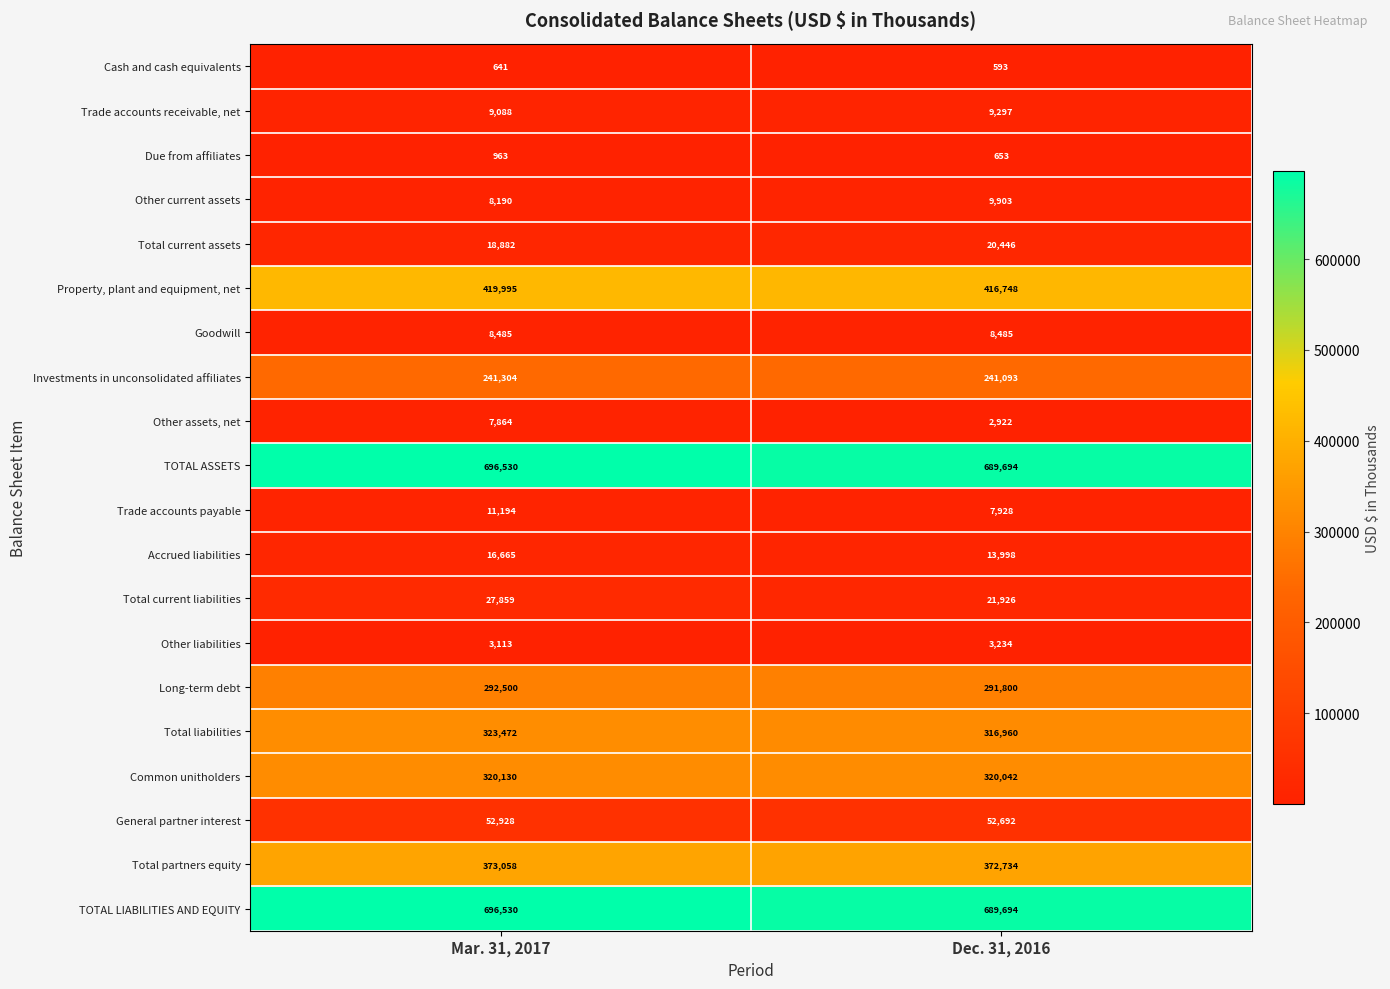

What is the spread (max minus min) of values at Mar. 31, 2017?

695889